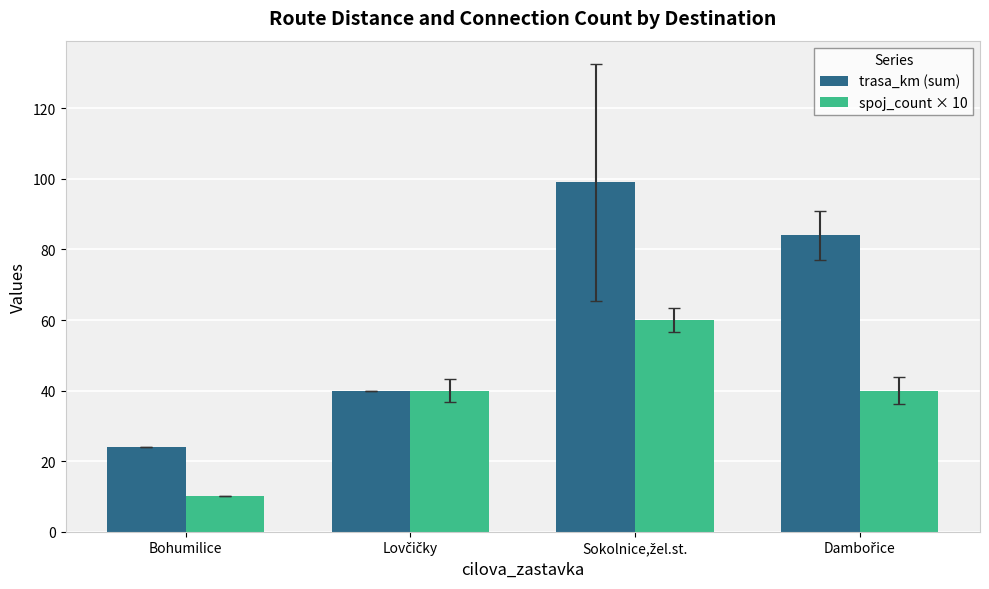

The value of trasa_km (sum) at Bohumilice is 24. True or false?

True